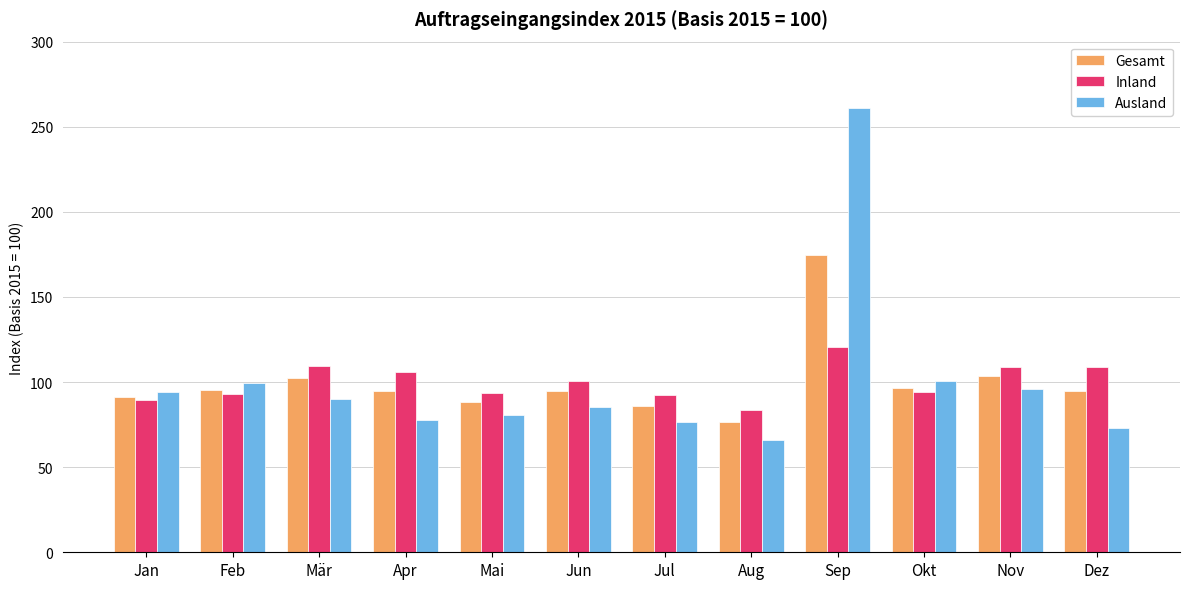

How many data points in Gesamt are less than 95?

6